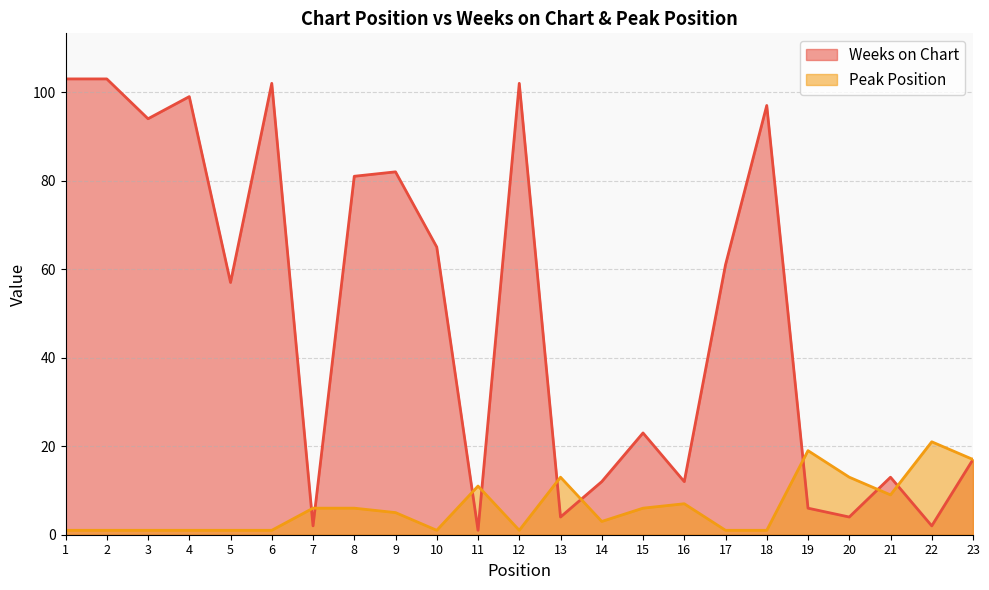

At which label does Weeks on Chart reach its peak?

1